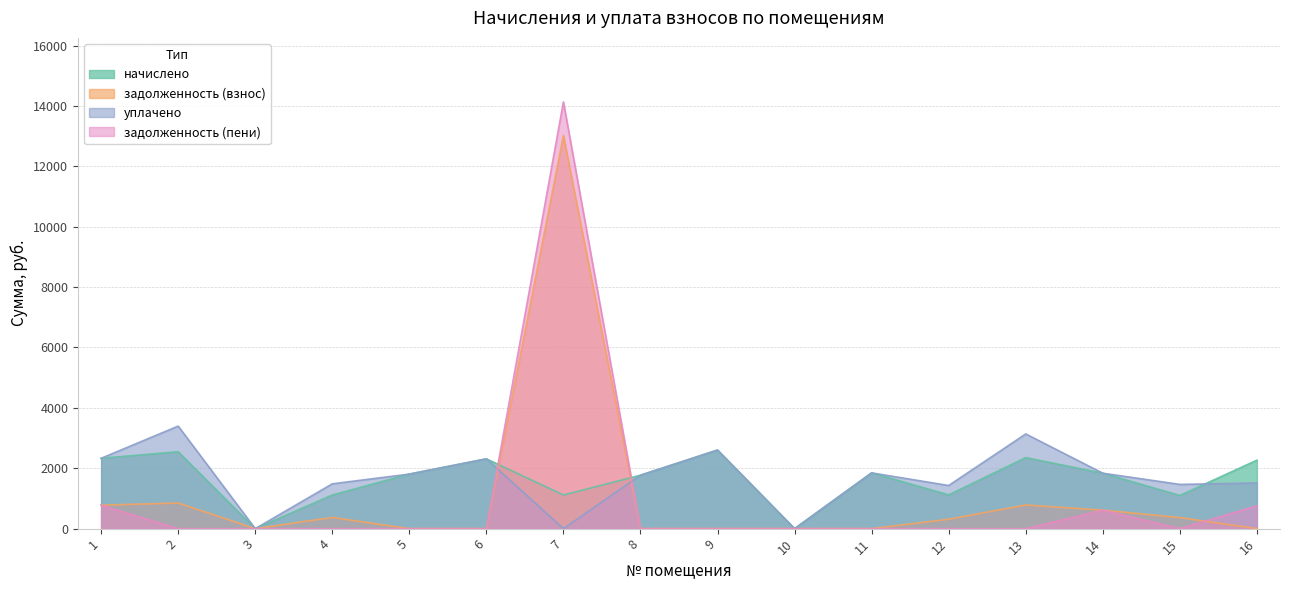

How many intersections are there between задолженность (взнос) and уплачено?

2